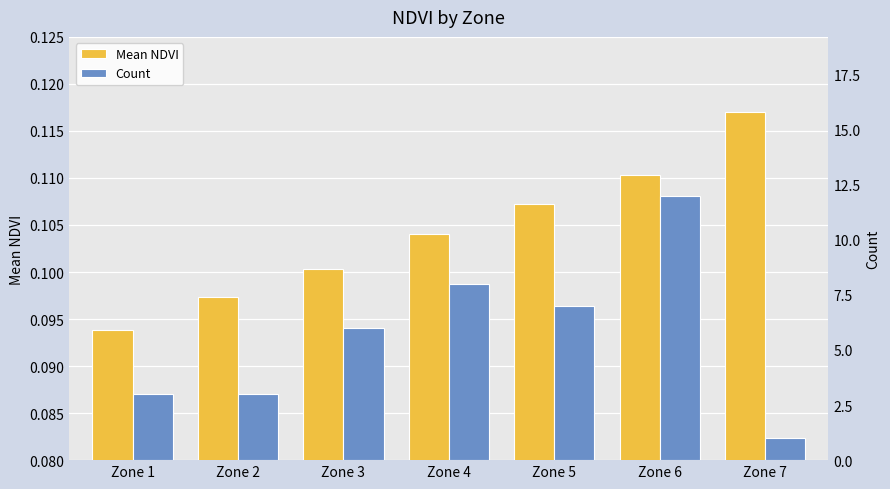

Rank the series at Zone 3 from highest to lowest value.

Count, Mean NDVI